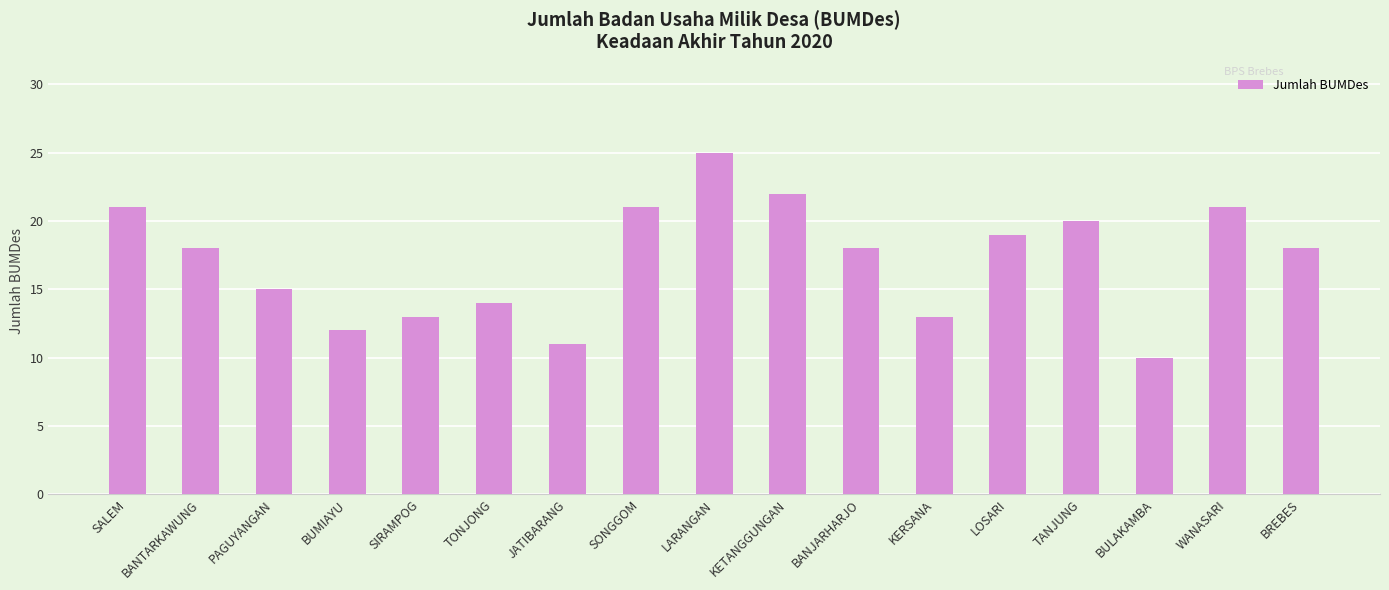

Which label corresponds to the largest value in the chart?

LARANGAN